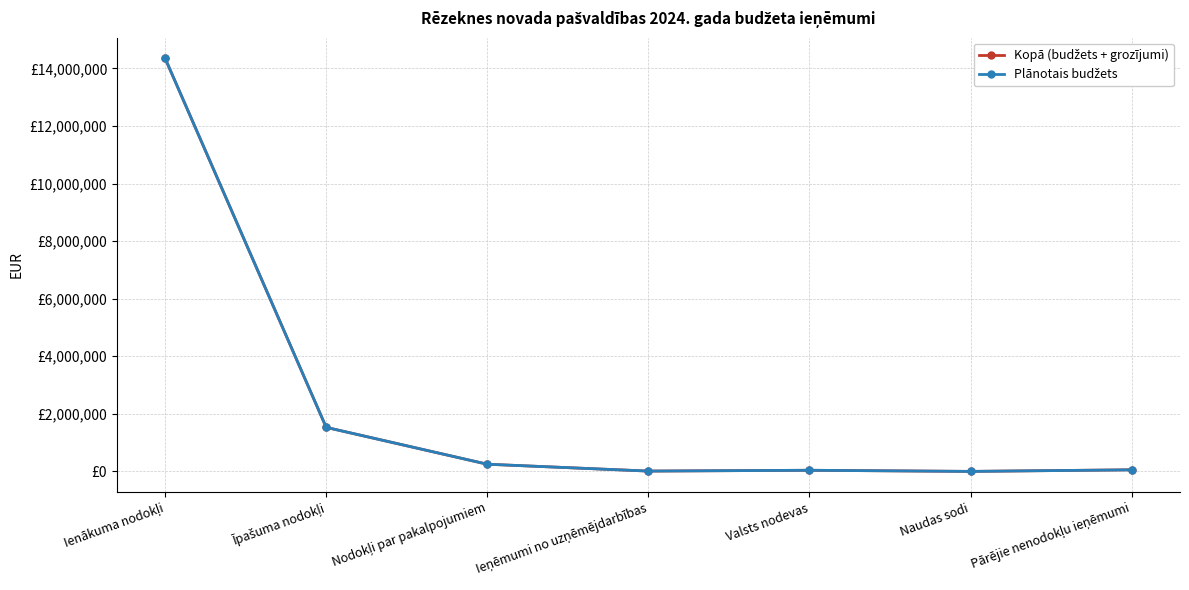

The Plānotais budžets series shows 941699 at Īpašuma nodokļi. True or false?

False